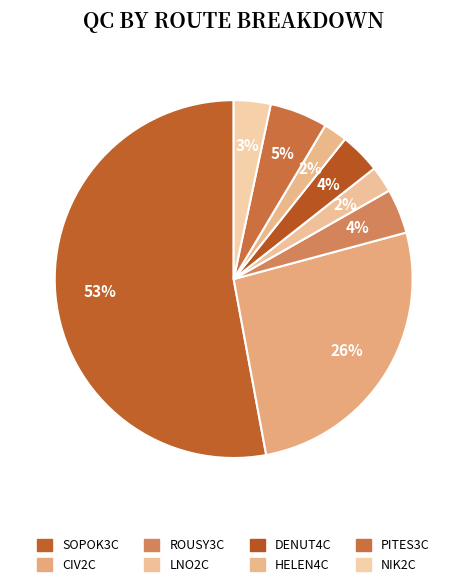

To the nearest percent, what portion does ROUSY3C represent?

4%